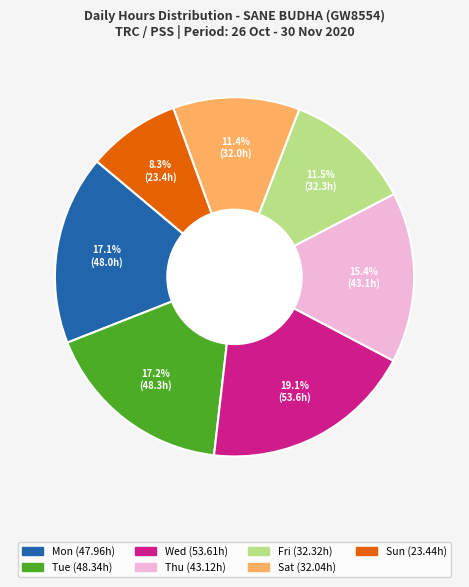

Is there a majority slice in this chart?

No